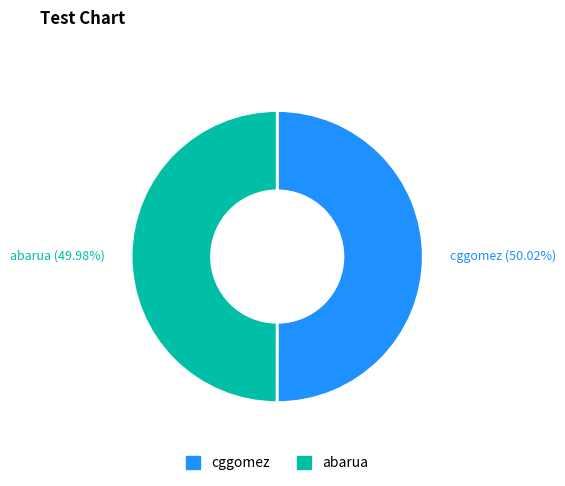

Is the sum of abarua and cggomez greater than half?

Yes